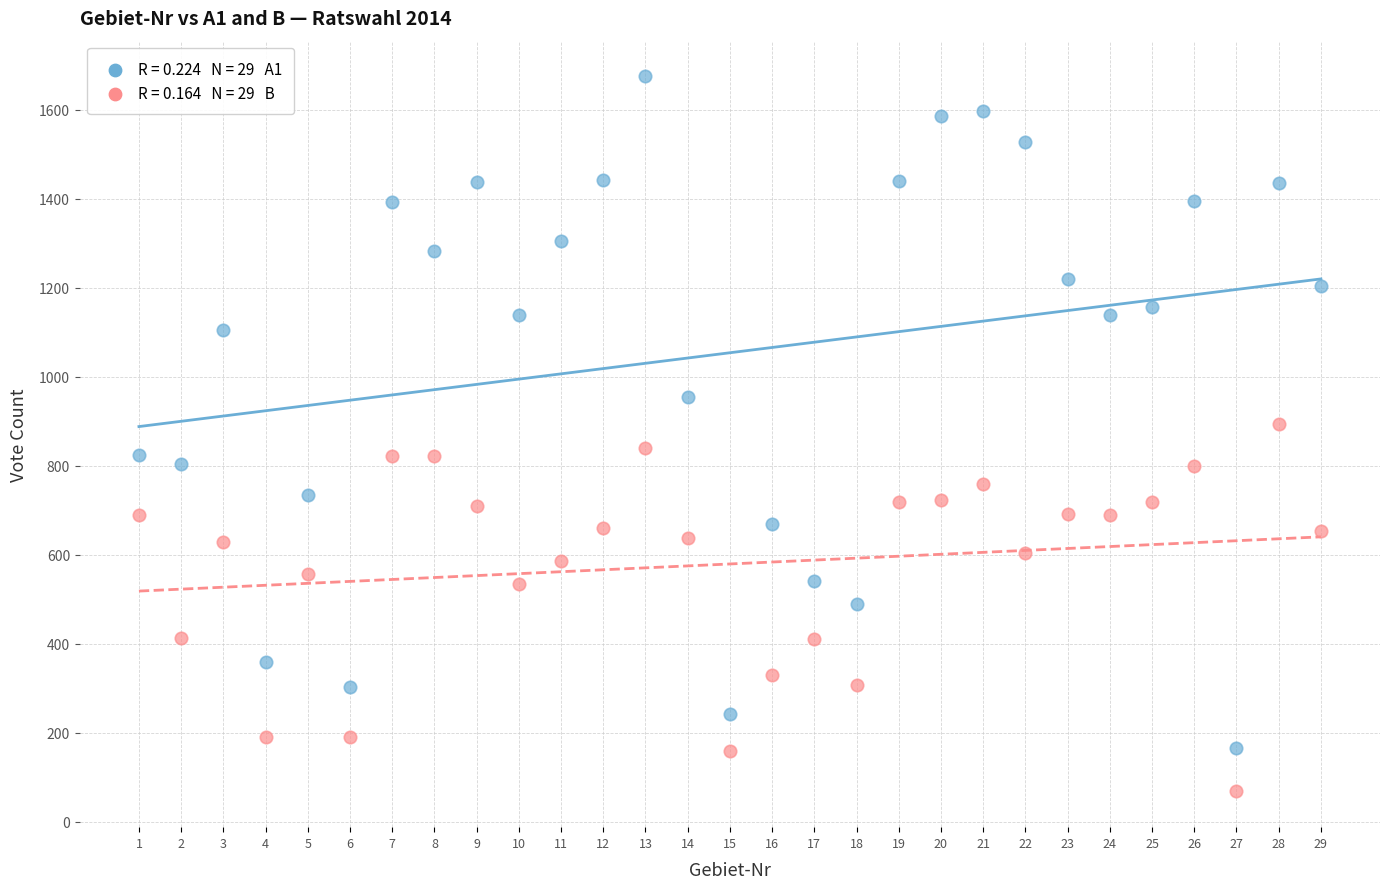

Across all data points, what is the range of Y values (max minus min)?

1607